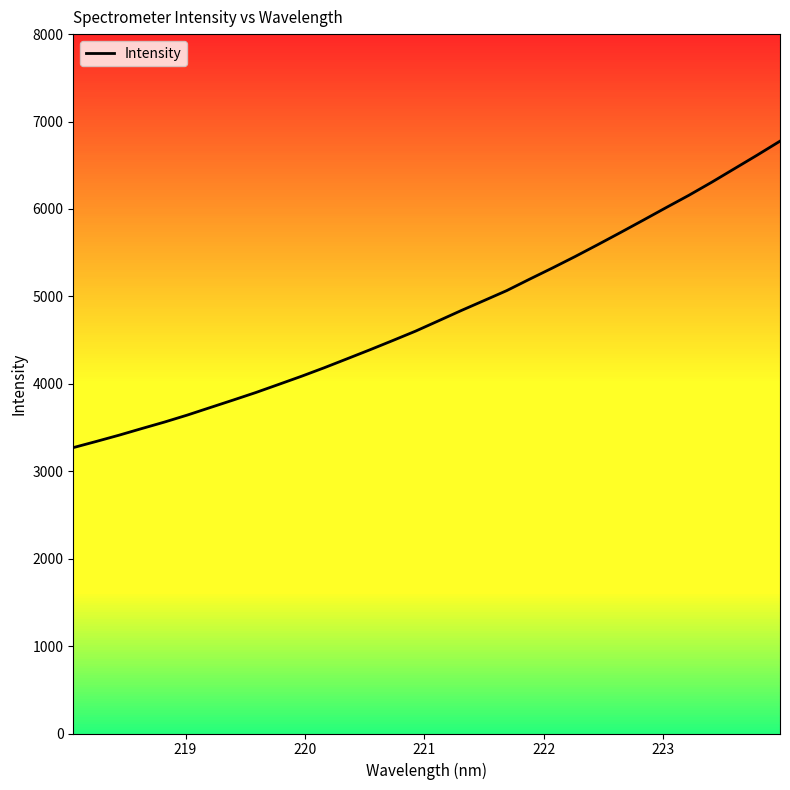

What is the maximum value shown in the chart?

6775.7